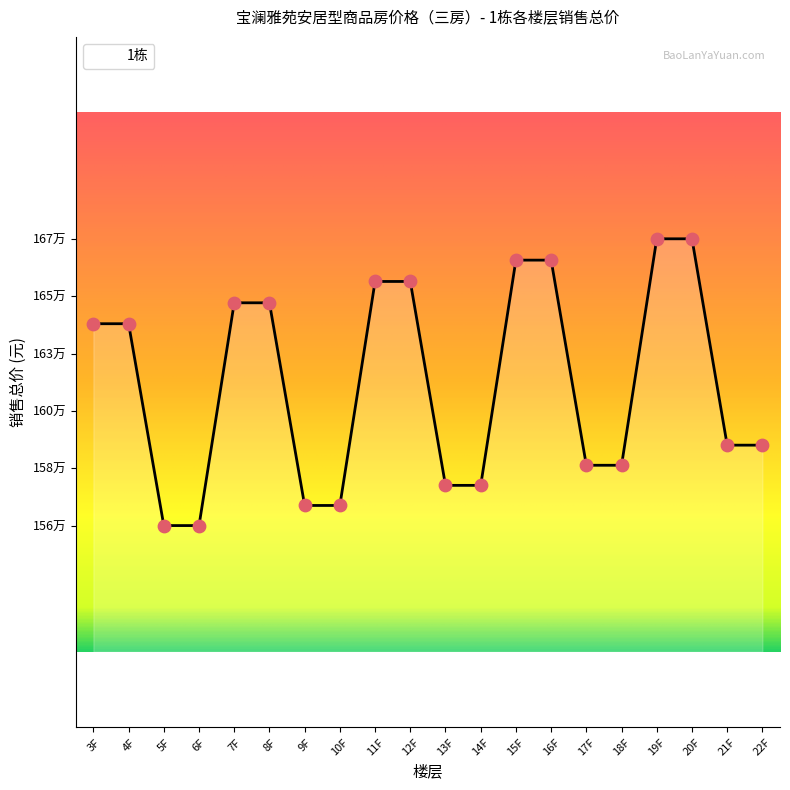

What is the change in value from 8F to 18F?

-64369